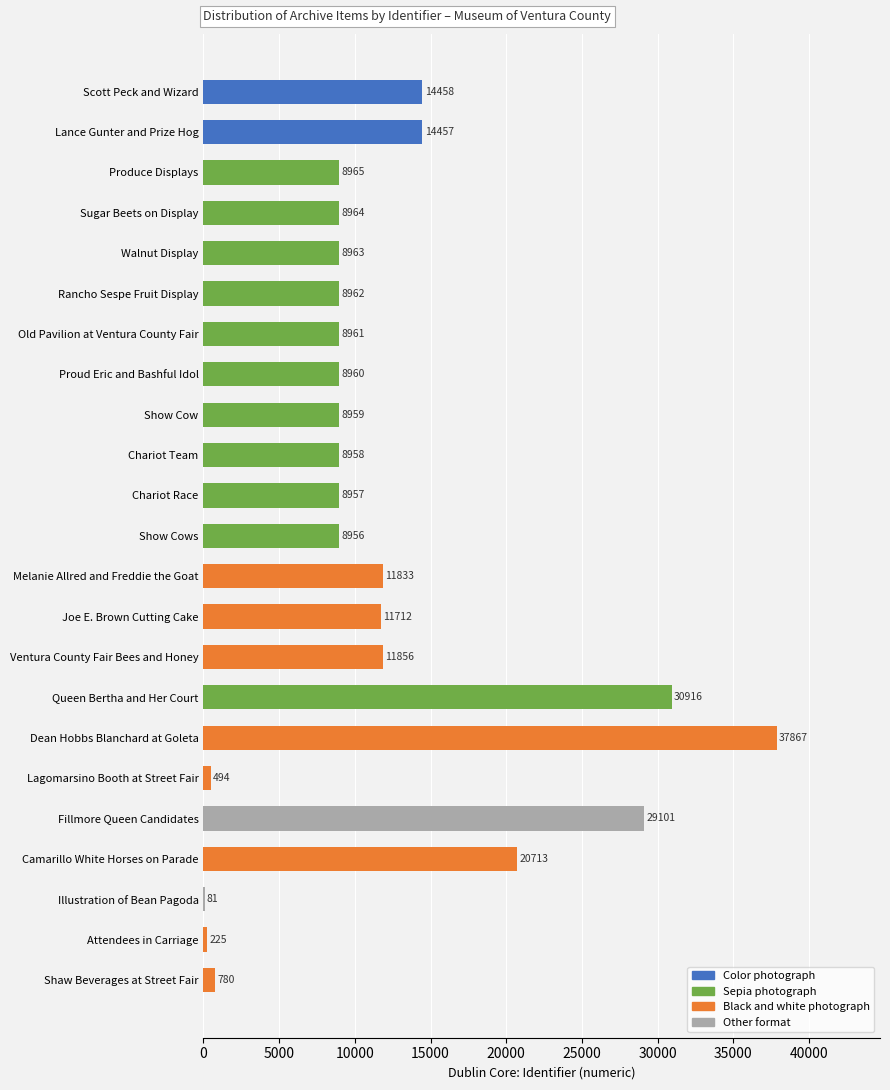

What is the approximate value at Scott Peck and Wizard, to the nearest 100?

14500